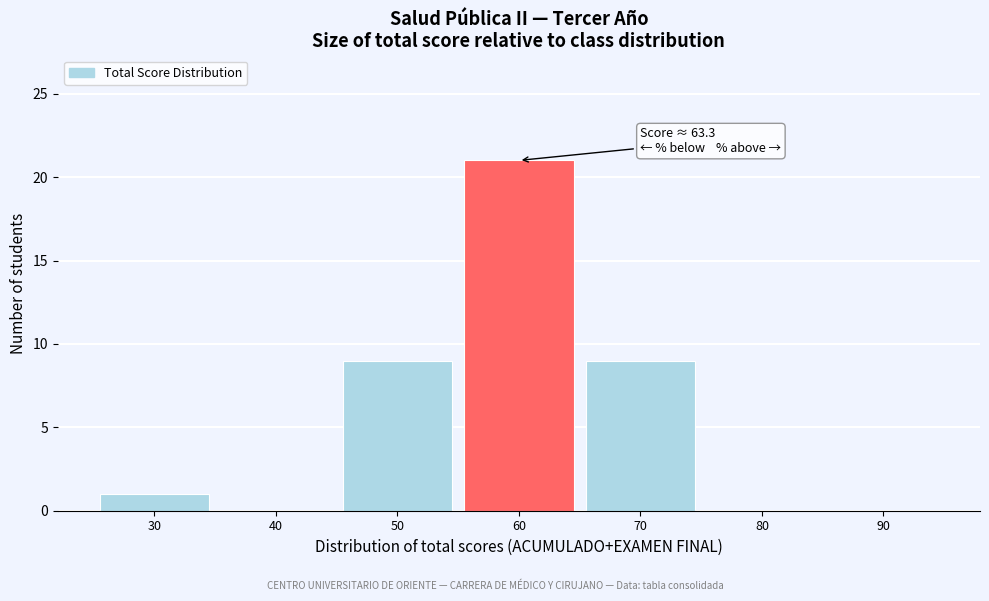

Reading right to left, what are all the values shown in this chart?

90=0	80=0	70=9	60=21	50=9	40=0	30=1